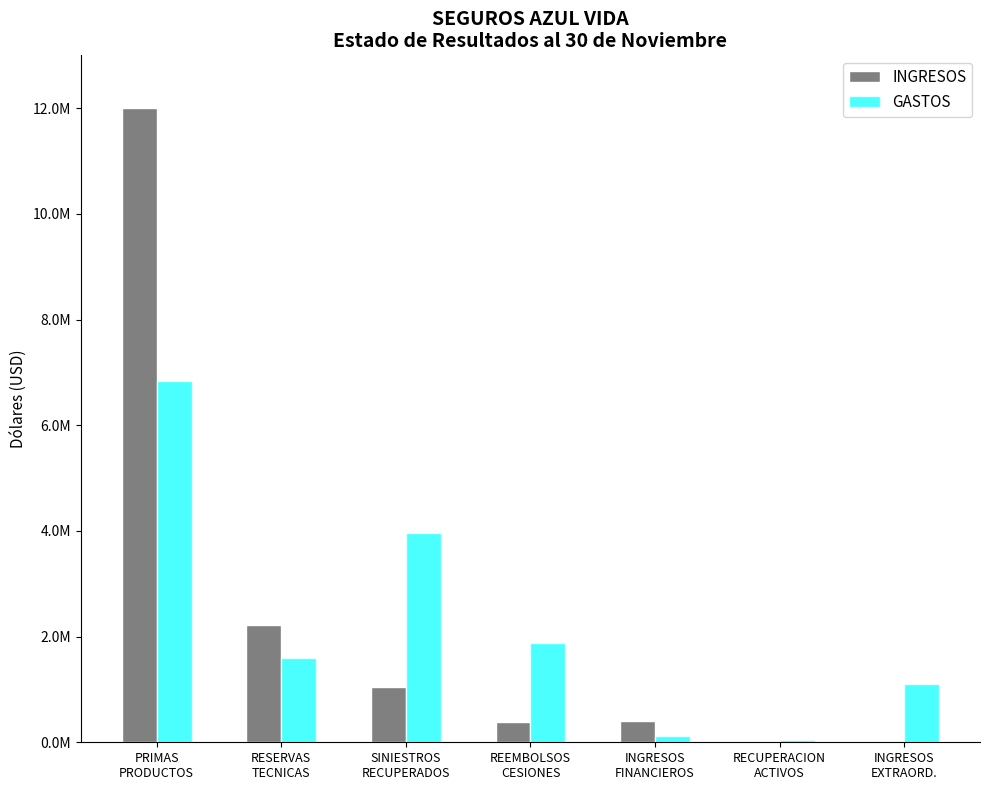

Which series changed the most between PRIMAS
PRODUCTOS and INGRESOS
FINANCIEROS?

INGRESOS